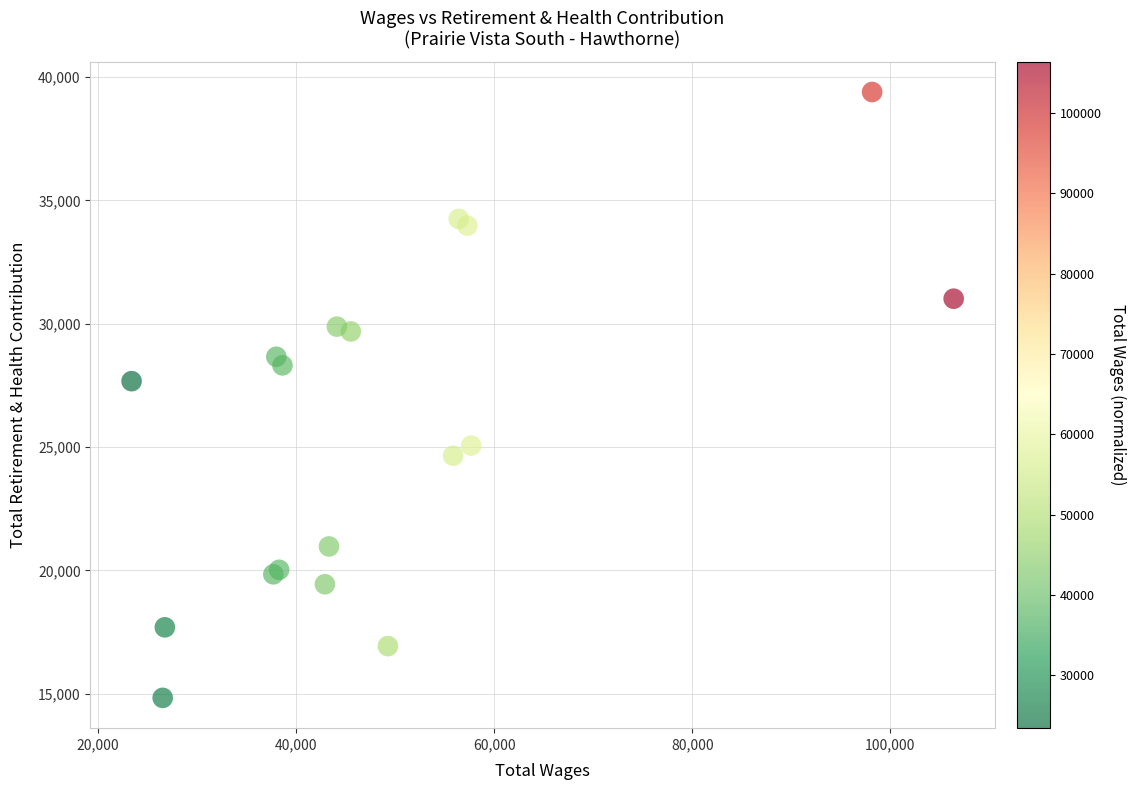

What Y value in the scatter plot is closest to 27111?

27670